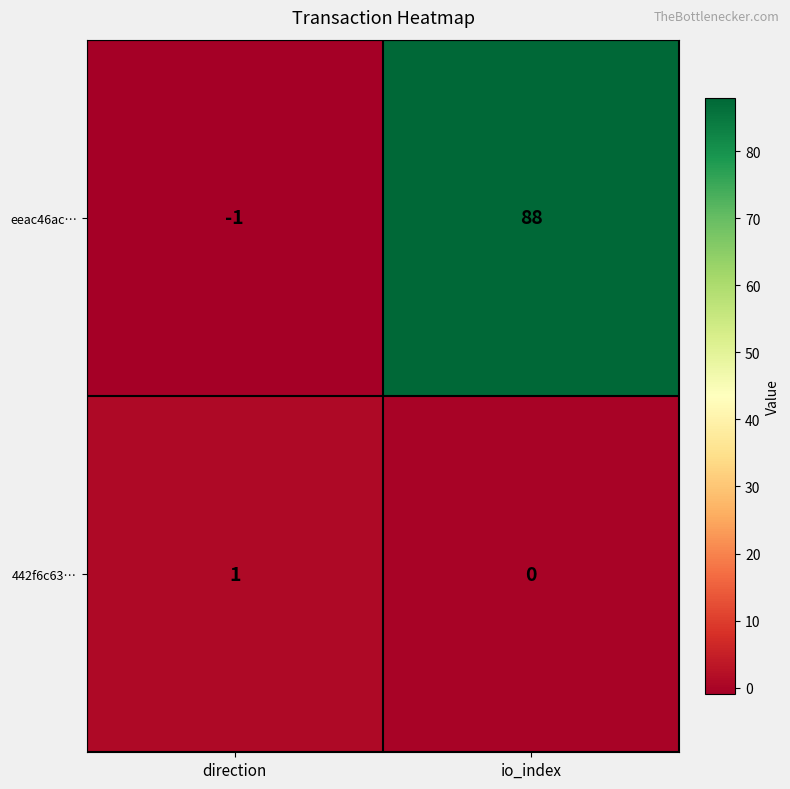

At which label is eeac46ac… closest to 43?

direction